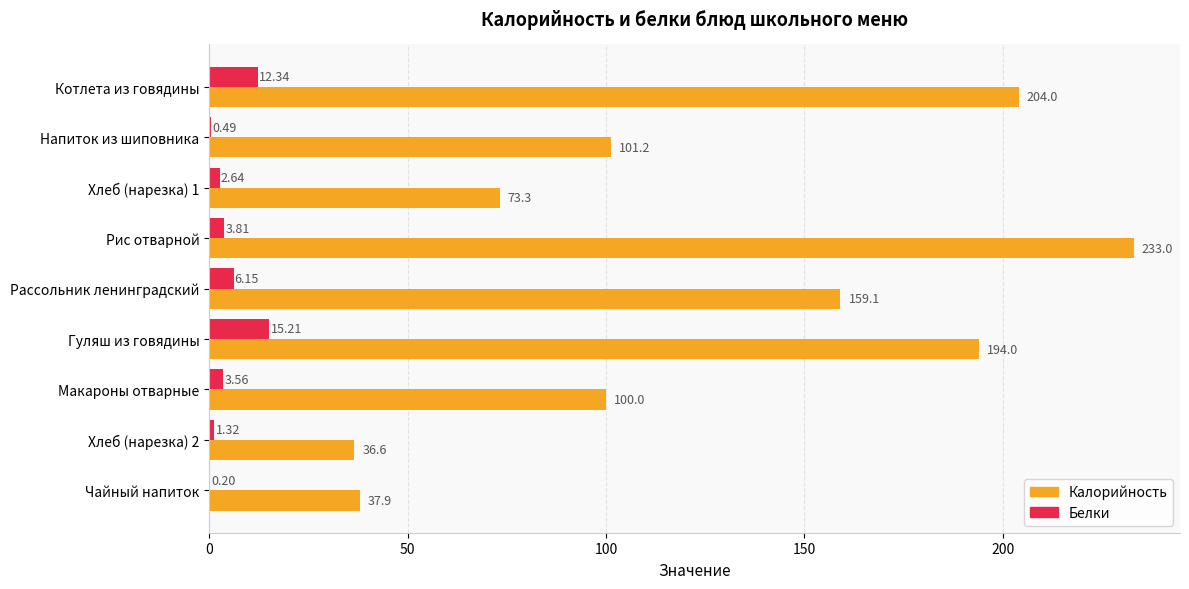

How many distinct data groups are displayed?

2